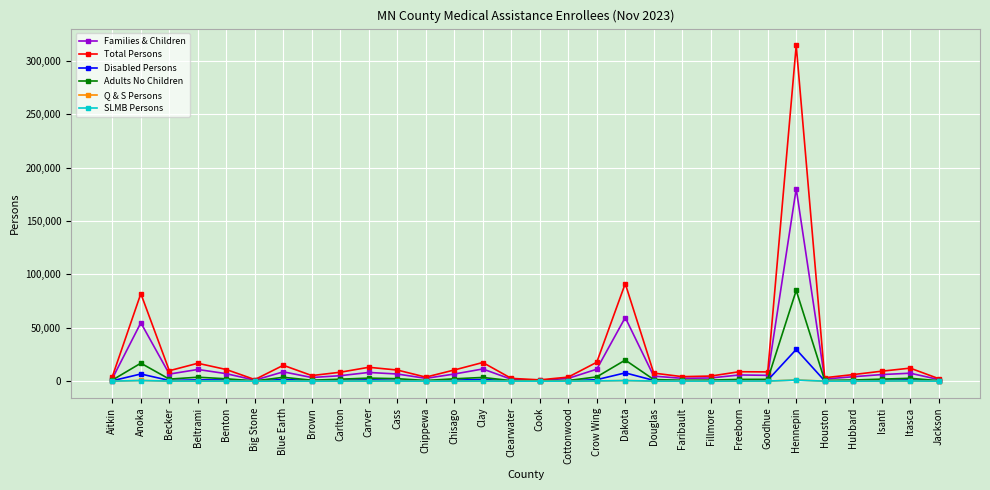

How many values in the SLMB Persons series are below 115?

15